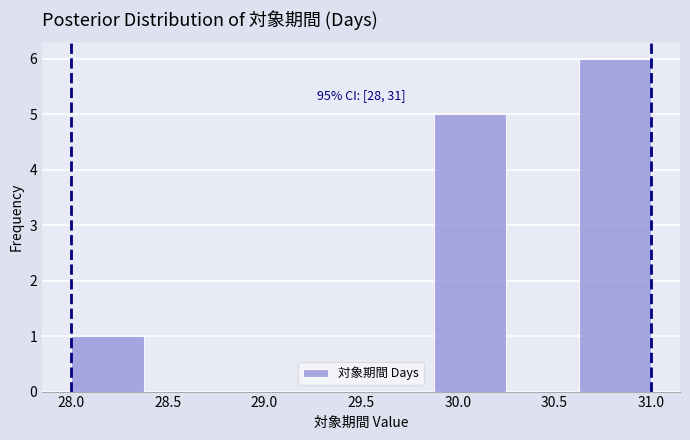

Over which range of the x-axis is the bar tallest?

30.625 to 31.000